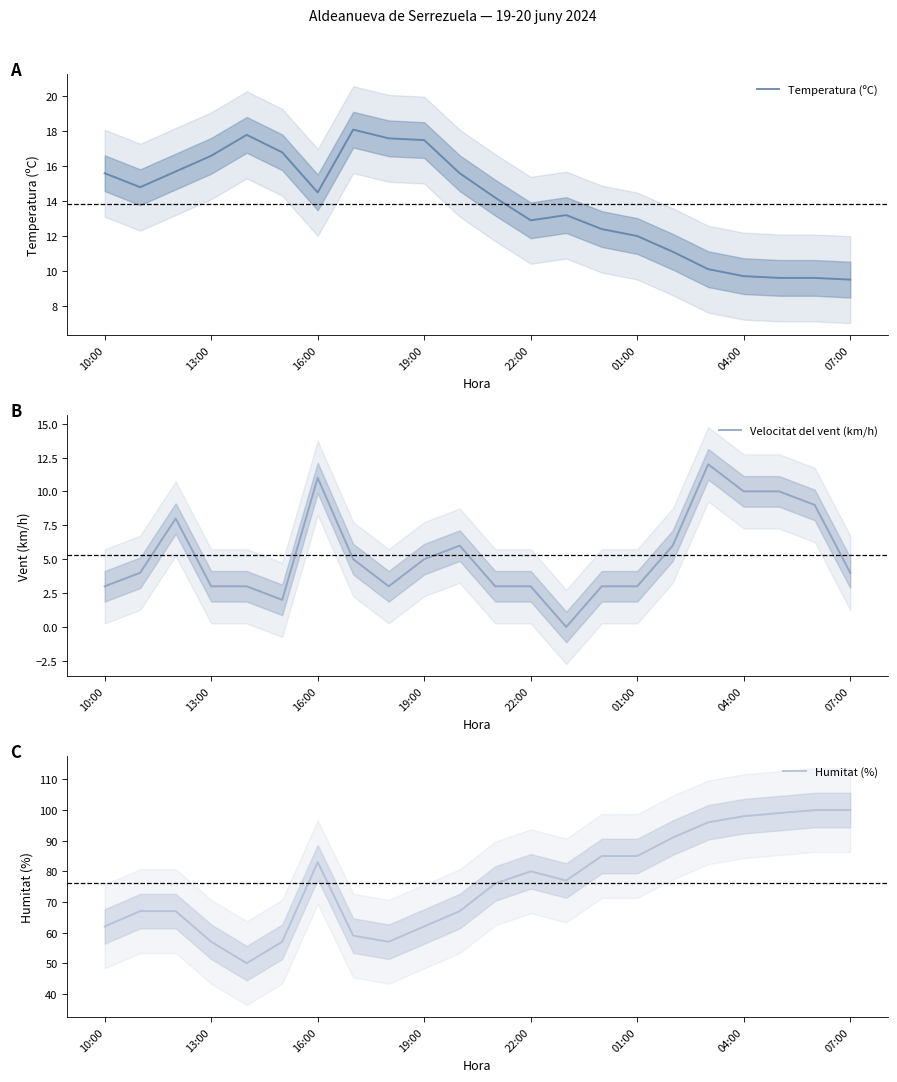

After their last crossing, which series has the higher values: Temperatura (ºC) or Velocitat del vent (km/h)?

Temperatura (ºC)